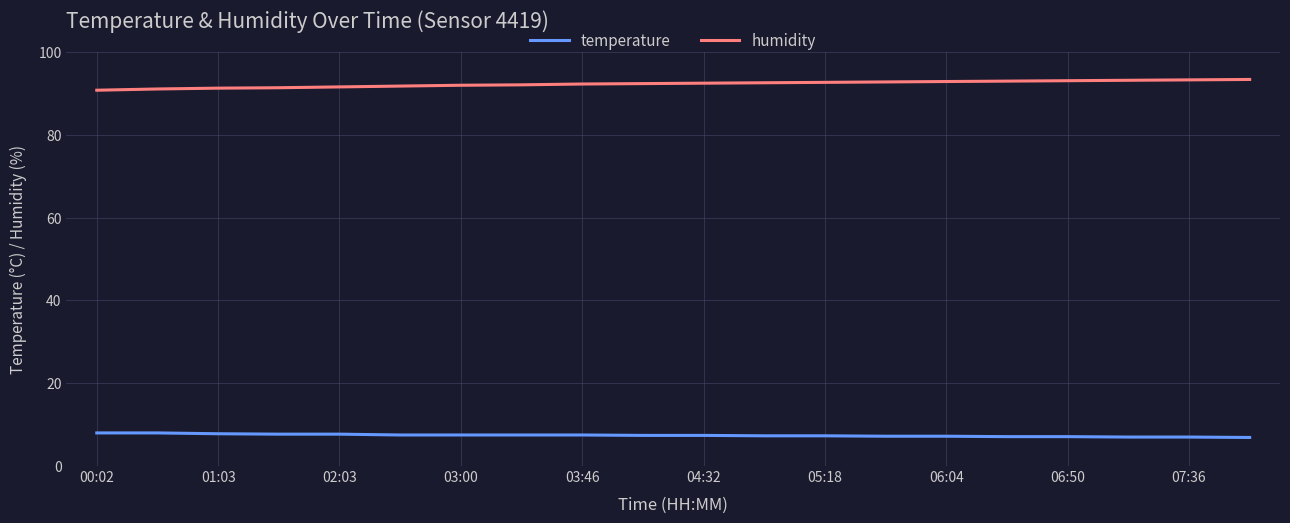

Rank the series by their average value, from lowest to highest.

temperature, humidity